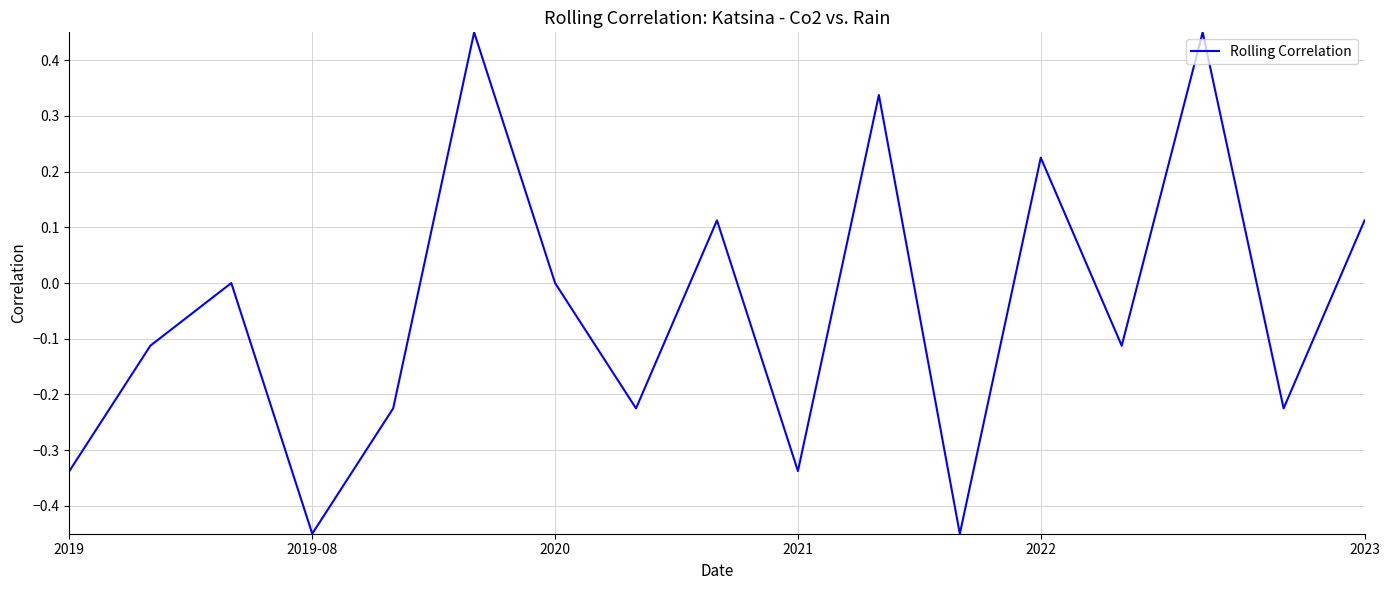

What is the difference between the maximum and minimum values?

0.9